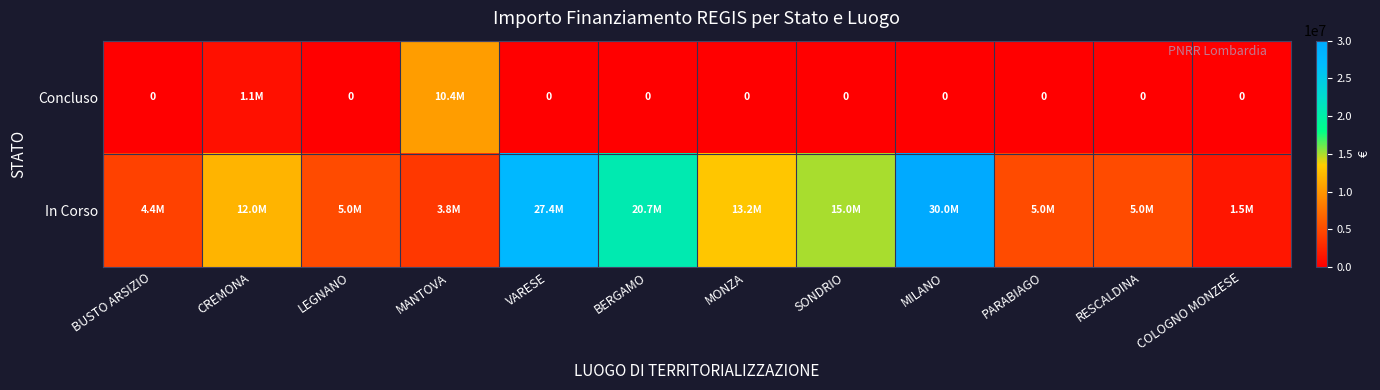

What is the difference between the highest and lowest values at BERGAMO?

20657649.3